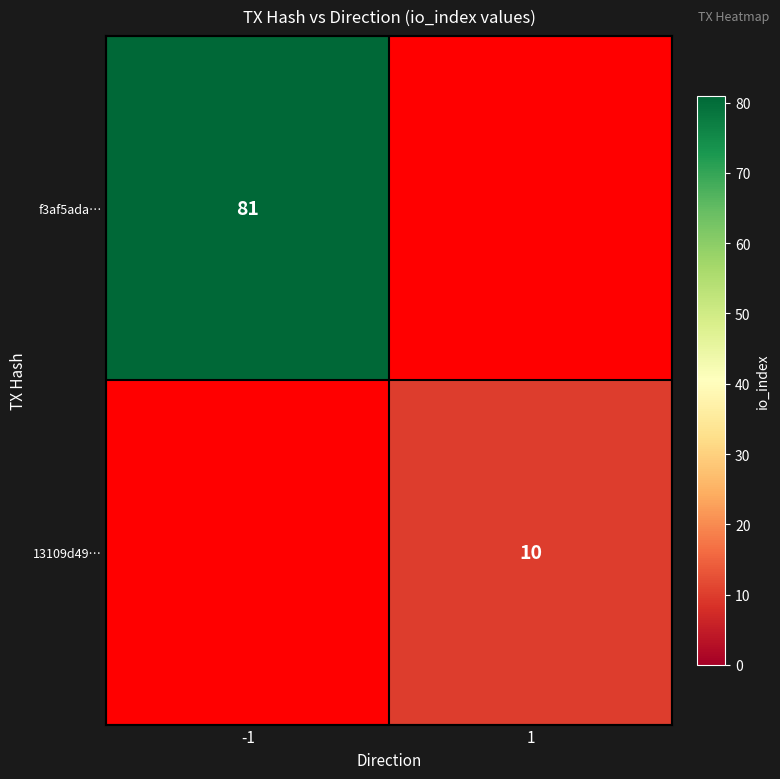

What is the spread (max minus min) of values at 1?

10